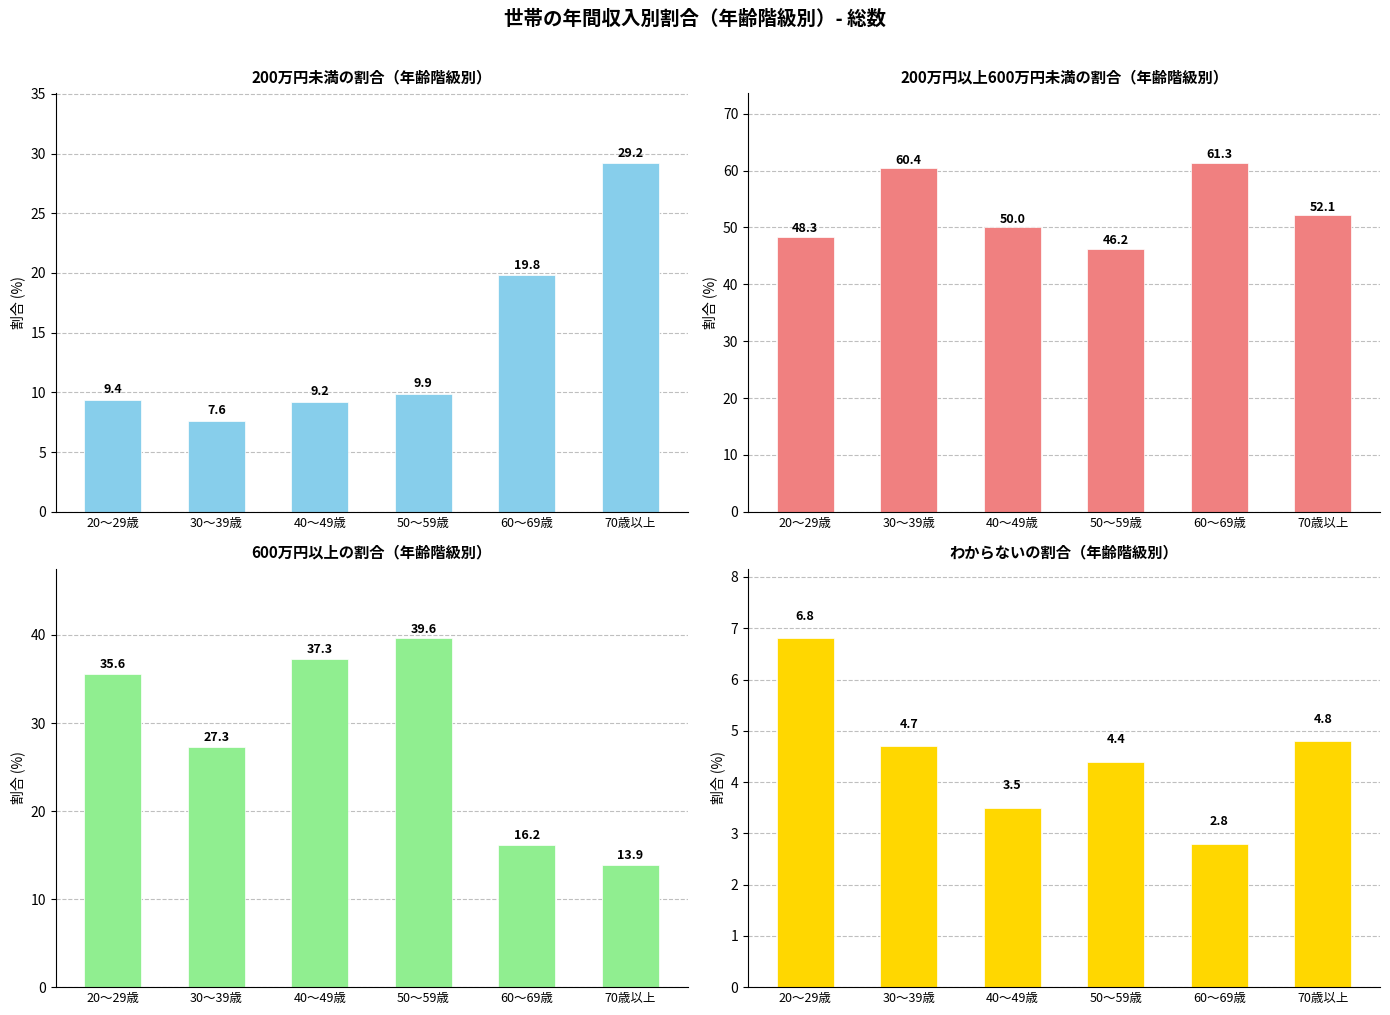

What position from the left is 60～69歳?

5